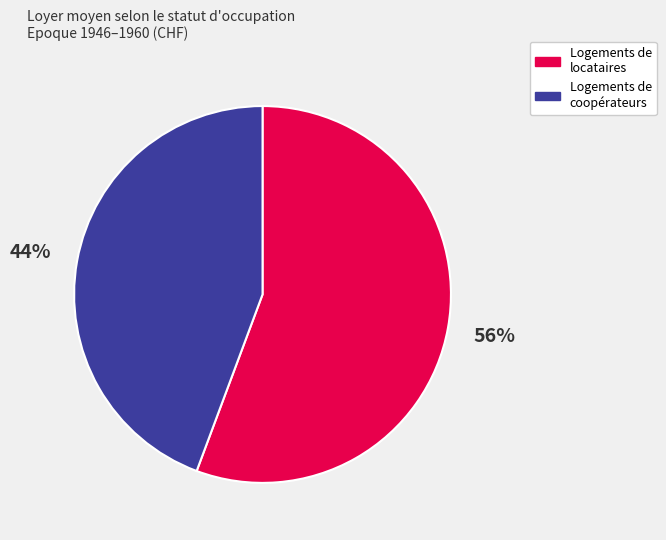

To the nearest percent, what is the average slice percentage?

50%